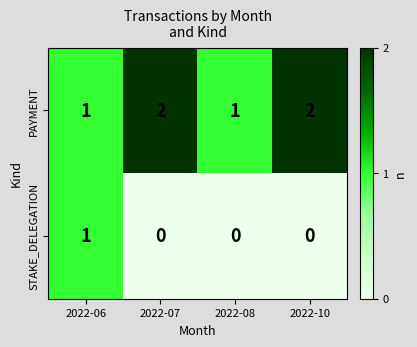

What is the sum of the PAYMENT values at 2022-06 and 2022-10?

3